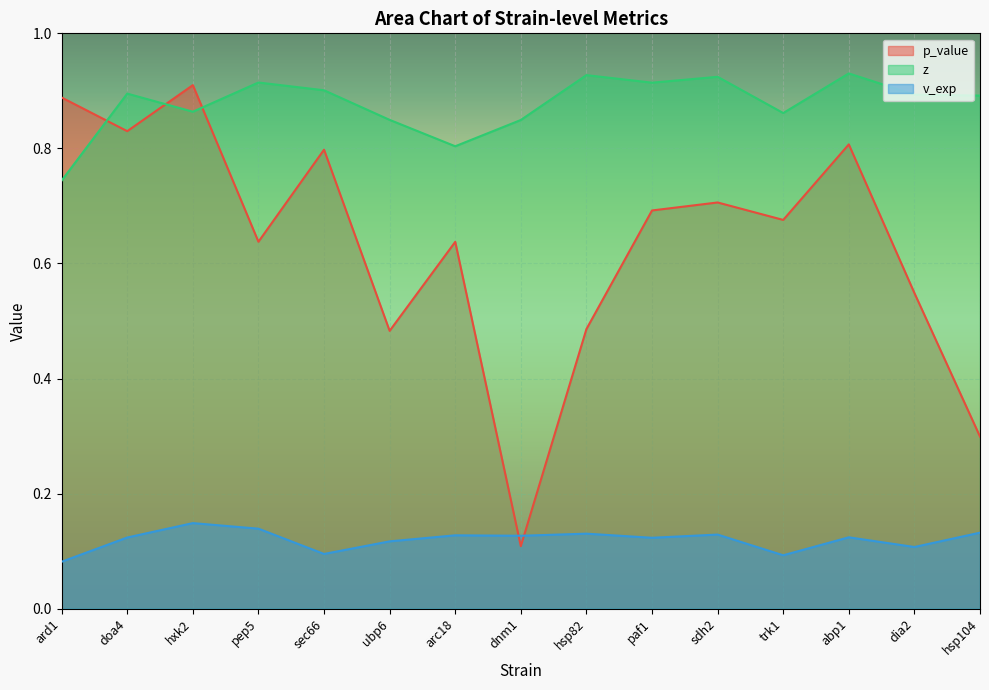

Which series has the largest total across all categories?

z